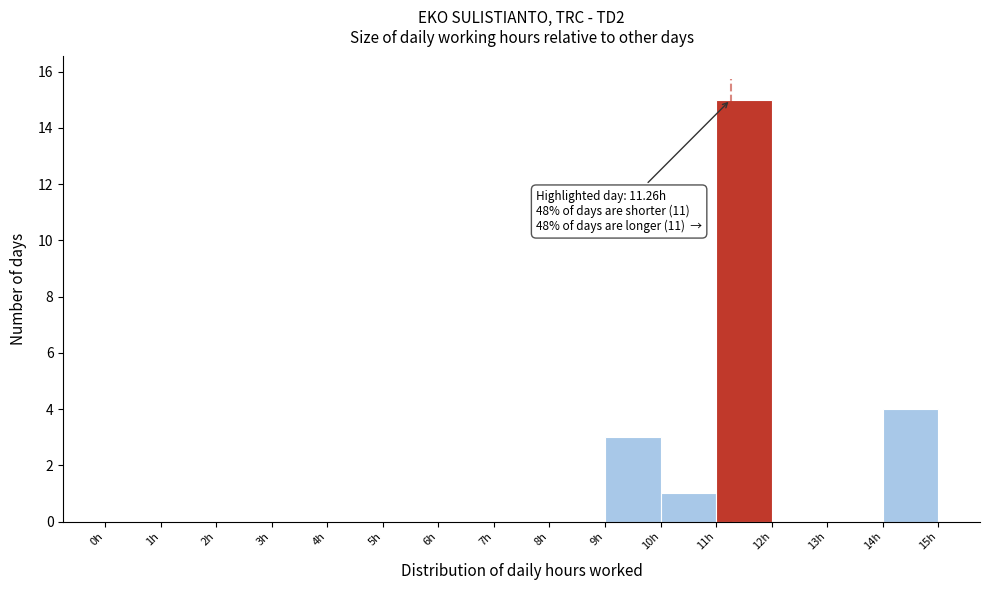

Over which range of the x-axis is the bar tallest?

11 to 12